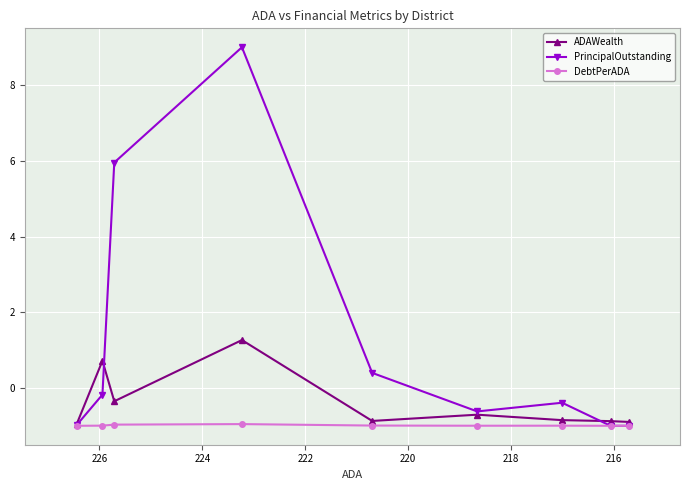

Rank the series by their average value, from highest to lowest.

PrincipalOutstanding, ADAWealth, DebtPerADA